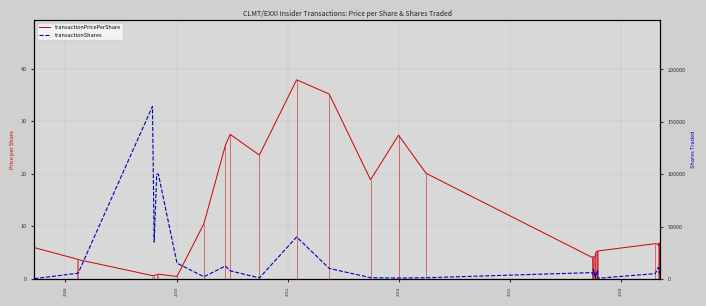

How many lines are shown in the chart?

2